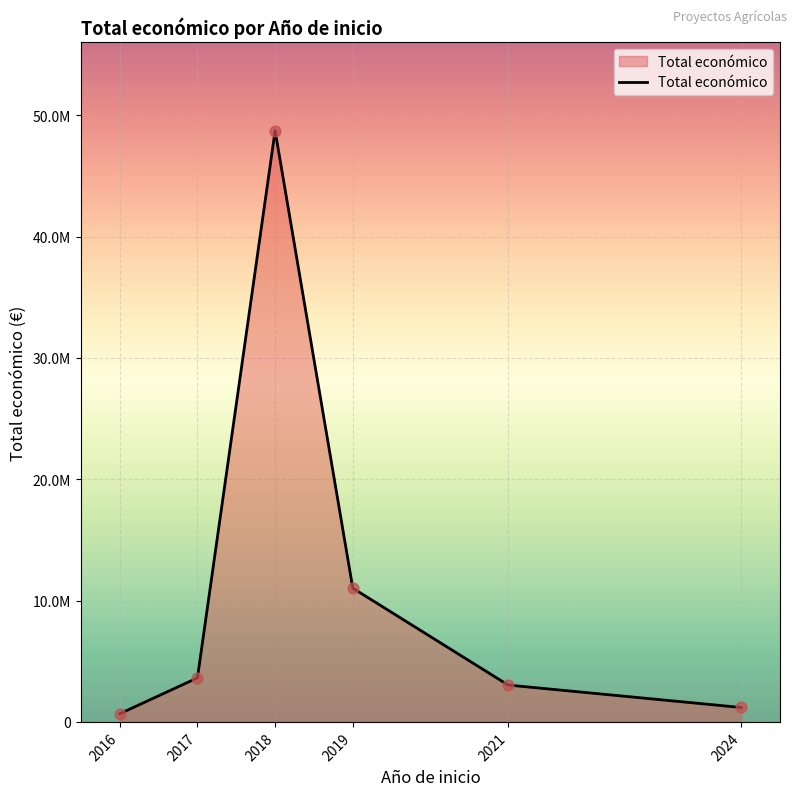

Is this an area chart (filled region under the line)?

Yes